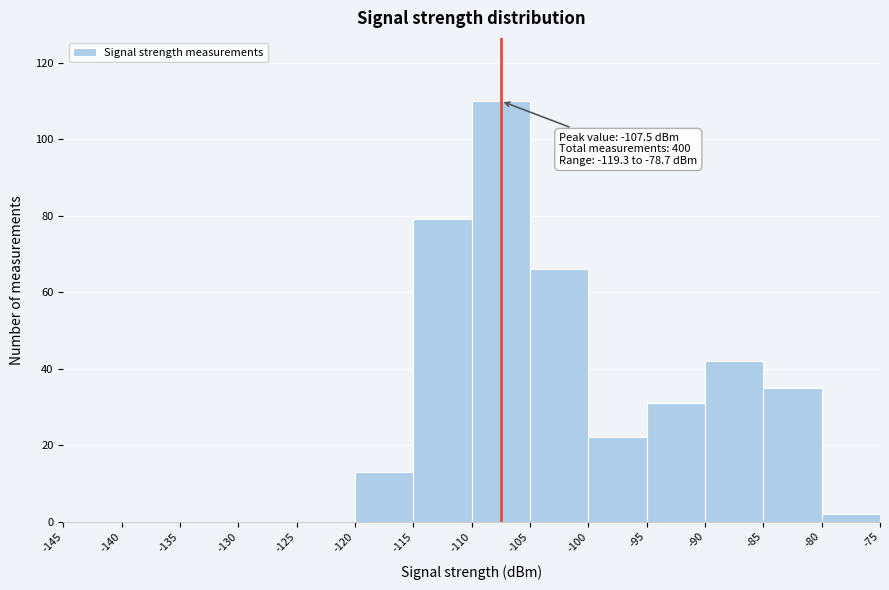

Which range on the x-axis has the tallest bar?

-110 to -105